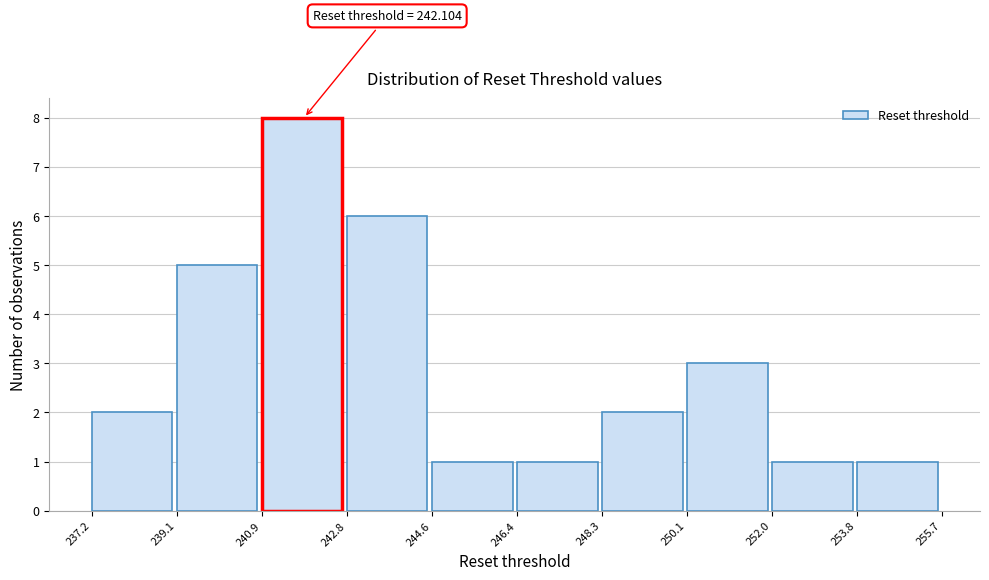

Over which range of the x-axis is the bar tallest?

240.9 to 242.8